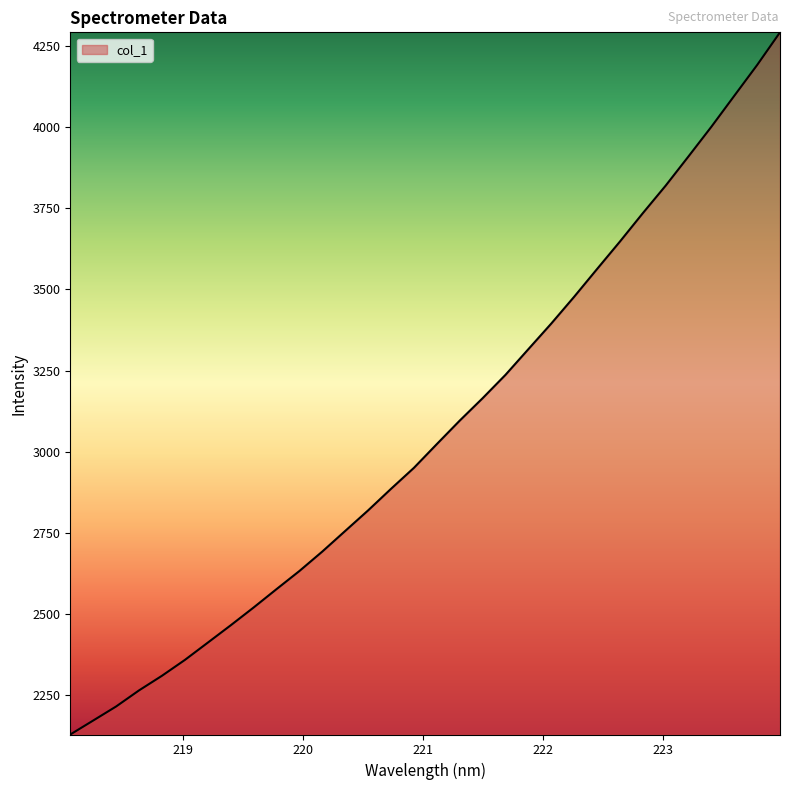

What is the greatest value displayed?

4291.2